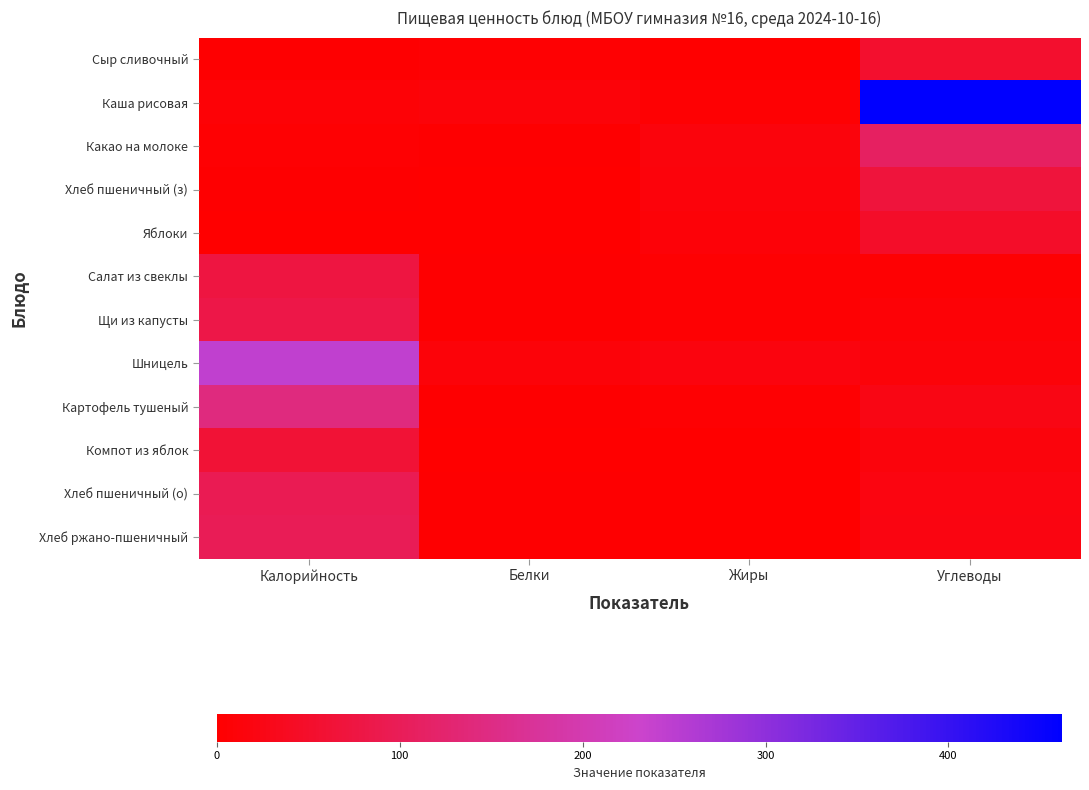

What is the difference between the maximum and minimum values in the Хлеб пшеничный (о) series?

94.0